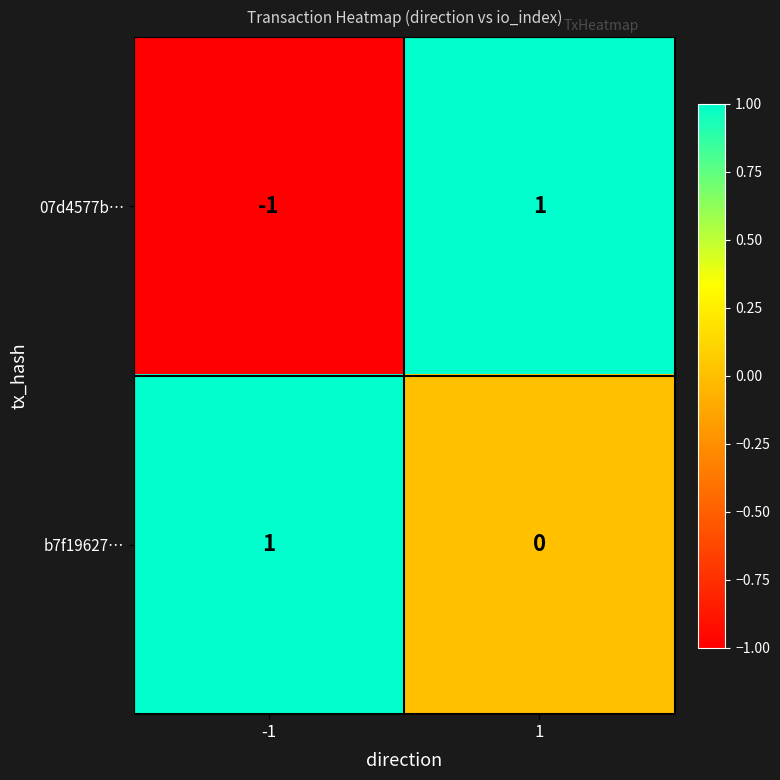

Which series has the largest range (max minus min)?

07d4577b…